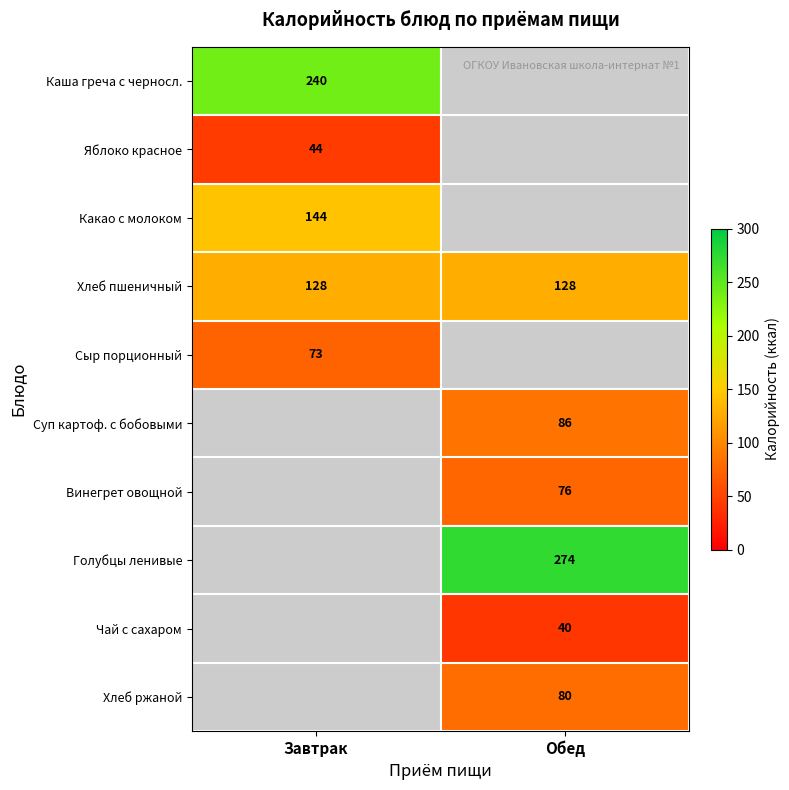

The Голубцы ленивые series shows 274 at Обед. True or false?

True